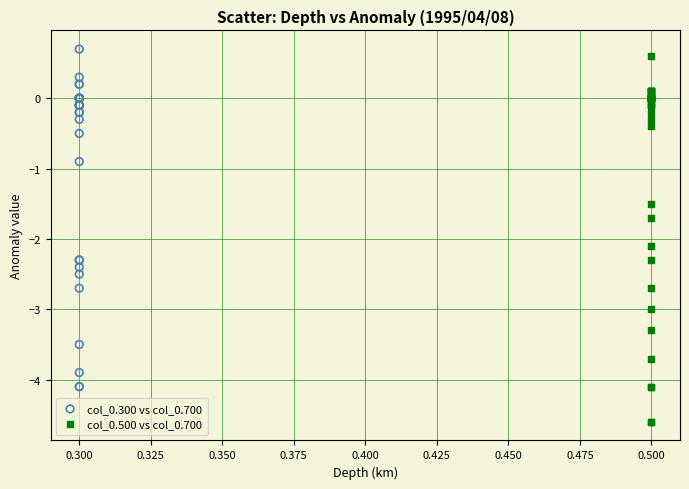

What are all the series names shown in the legend?

col_0.300 vs col_0.700, col_0.500 vs col_0.700